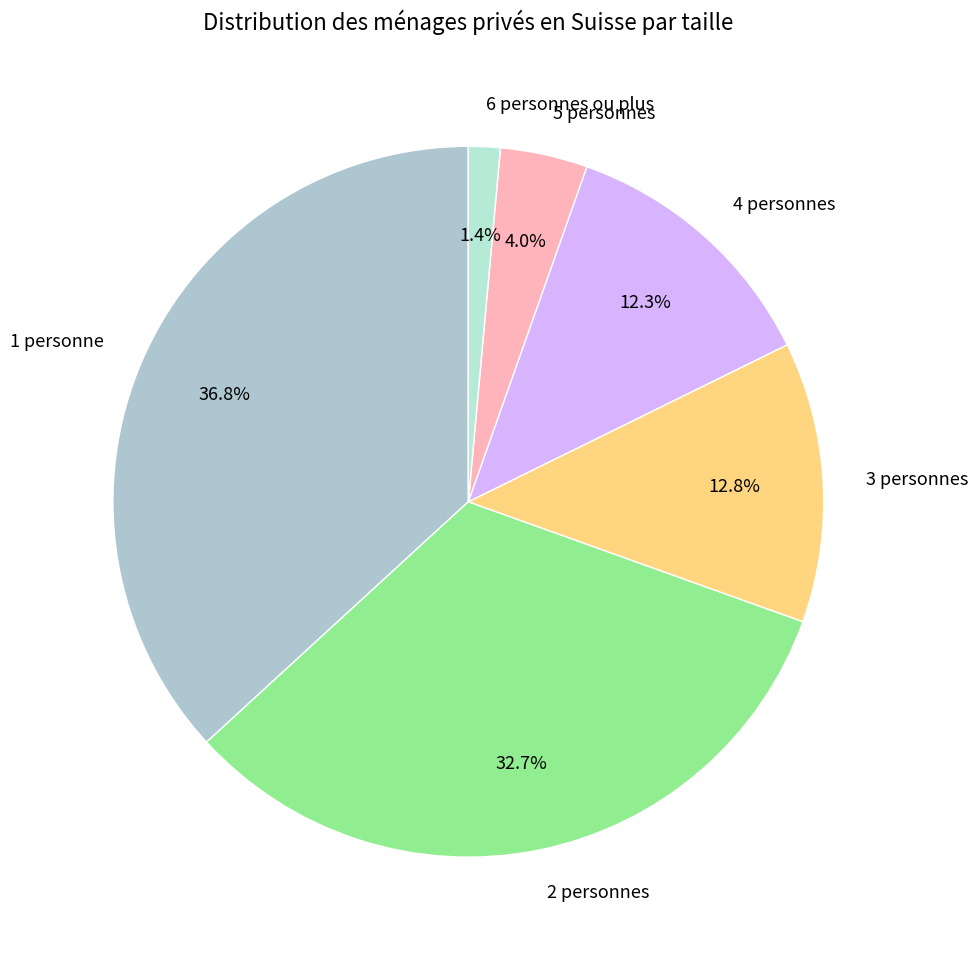

Which category has the biggest portion of the pie?

1 personne